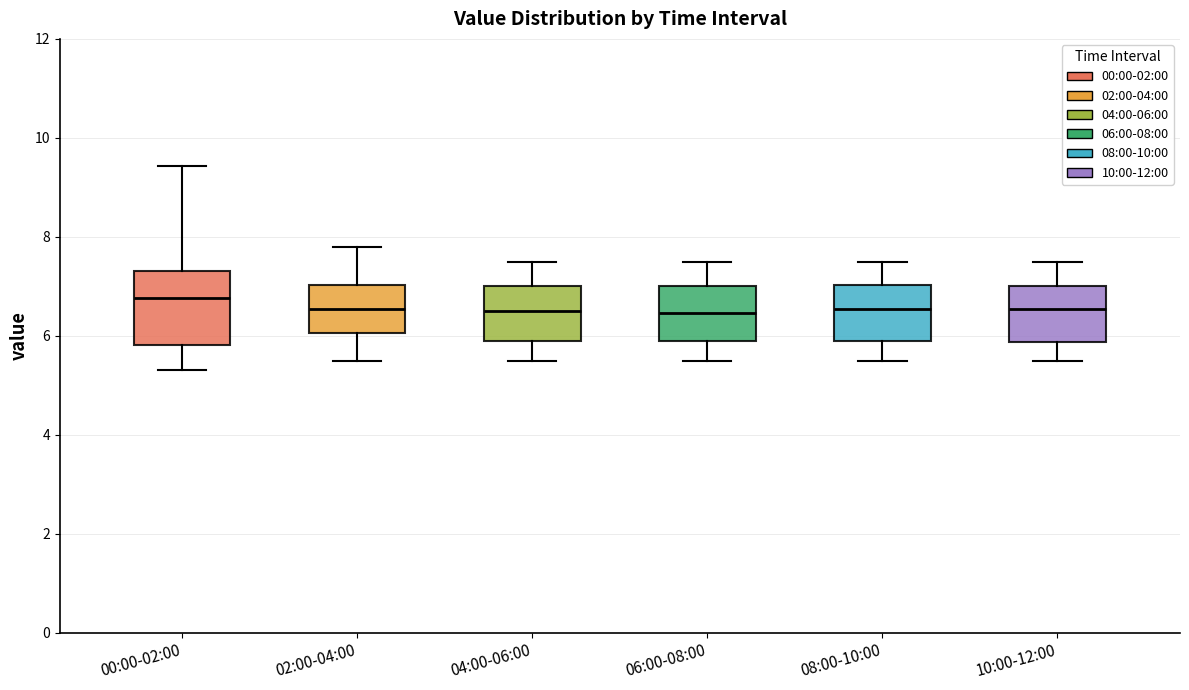

Reading left to right, read every box against the y-axis: the position of its median line, the range the box covers, and the ends of its whiskers. The values are not printed on the chart, so give them approximately, as read against the axis.

00:00-02:00: median 6.8, box 5.8 to 7.4, whiskers 5.4 to 9.4
02:00-04:00: median 6.6, box 6.0 to 7.0, whiskers 5.6 to 7.8
04:00-06:00: median 6.6, box 6.0 to 7.0, whiskers 5.6 to 7.6
06:00-08:00: median 6.4, box 6.0 to 7.0, whiskers 5.6 to 7.6
08:00-10:00: median 6.6, box 6.0 to 7.0, whiskers 5.6 to 7.6
10:00-12:00: median 6.6, box 5.8 to 7.0, whiskers 5.6 to 7.6